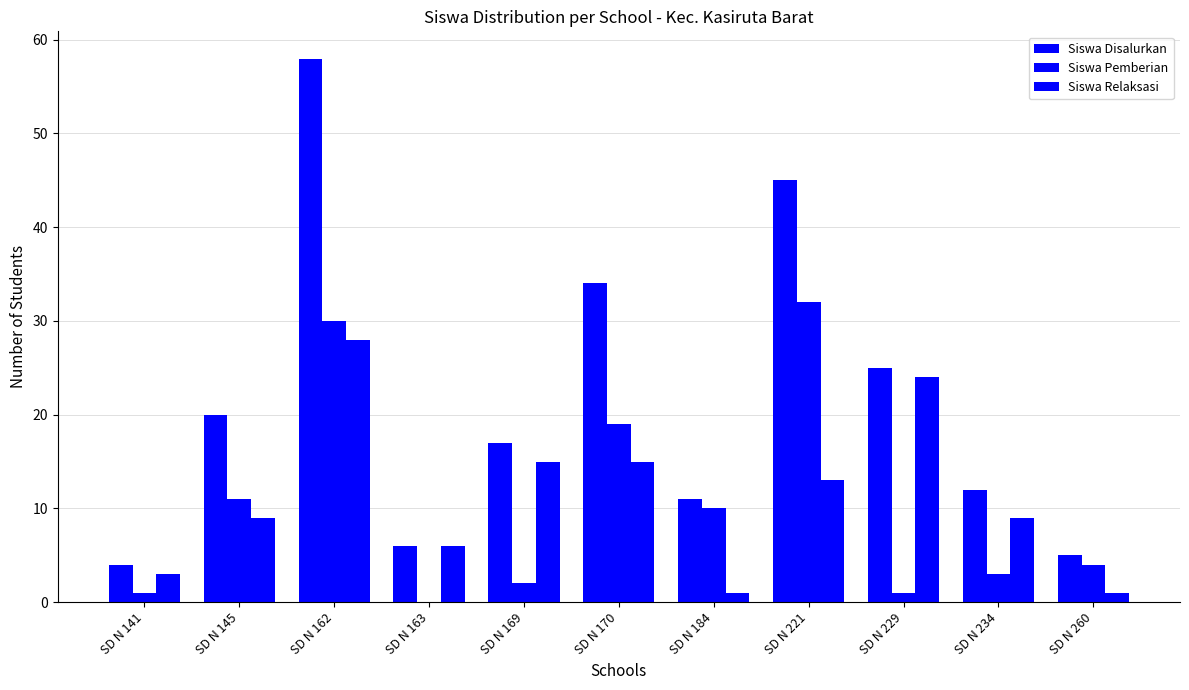

At which label does Siswa Relaksasi reach its peak?

SD N 162